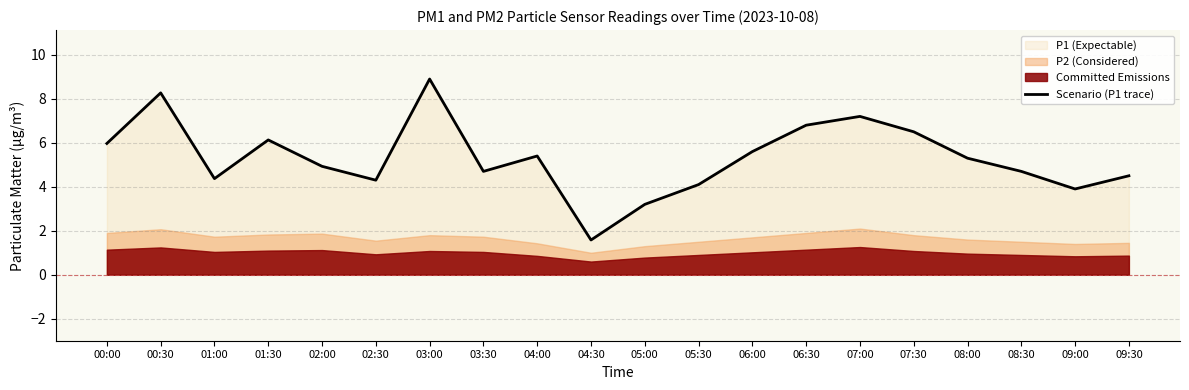

What is the label of the 2nd point from the left?

00:30